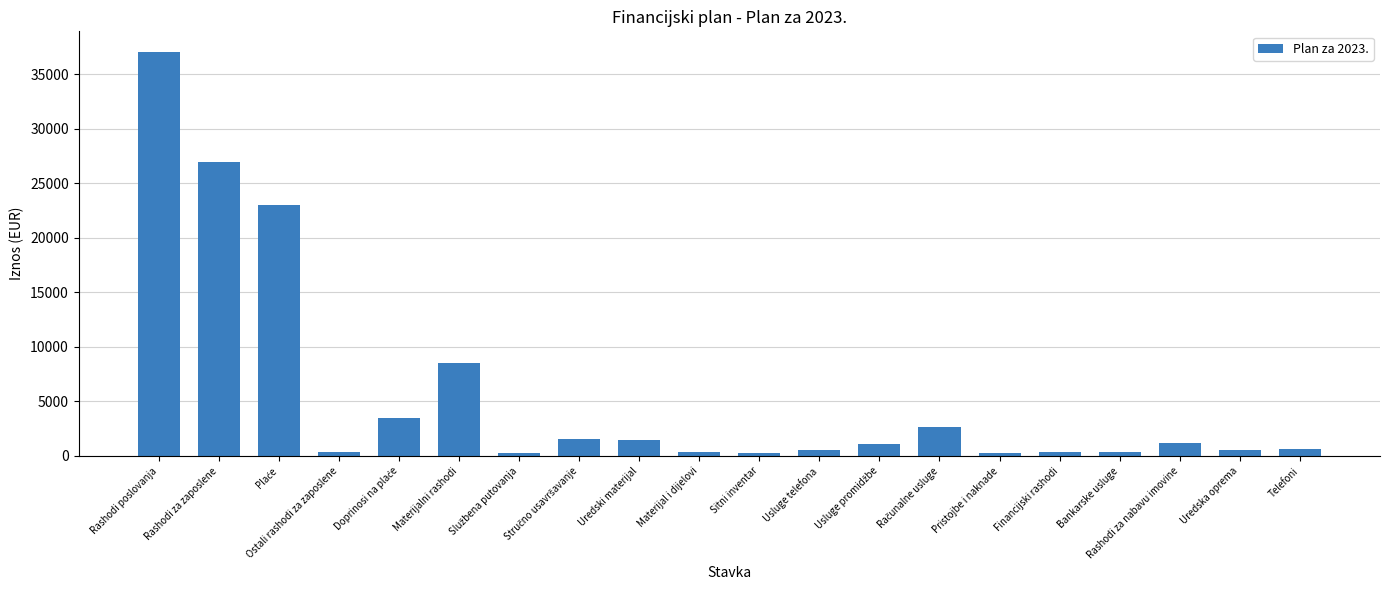

What is the greatest value displayed?

37100.0